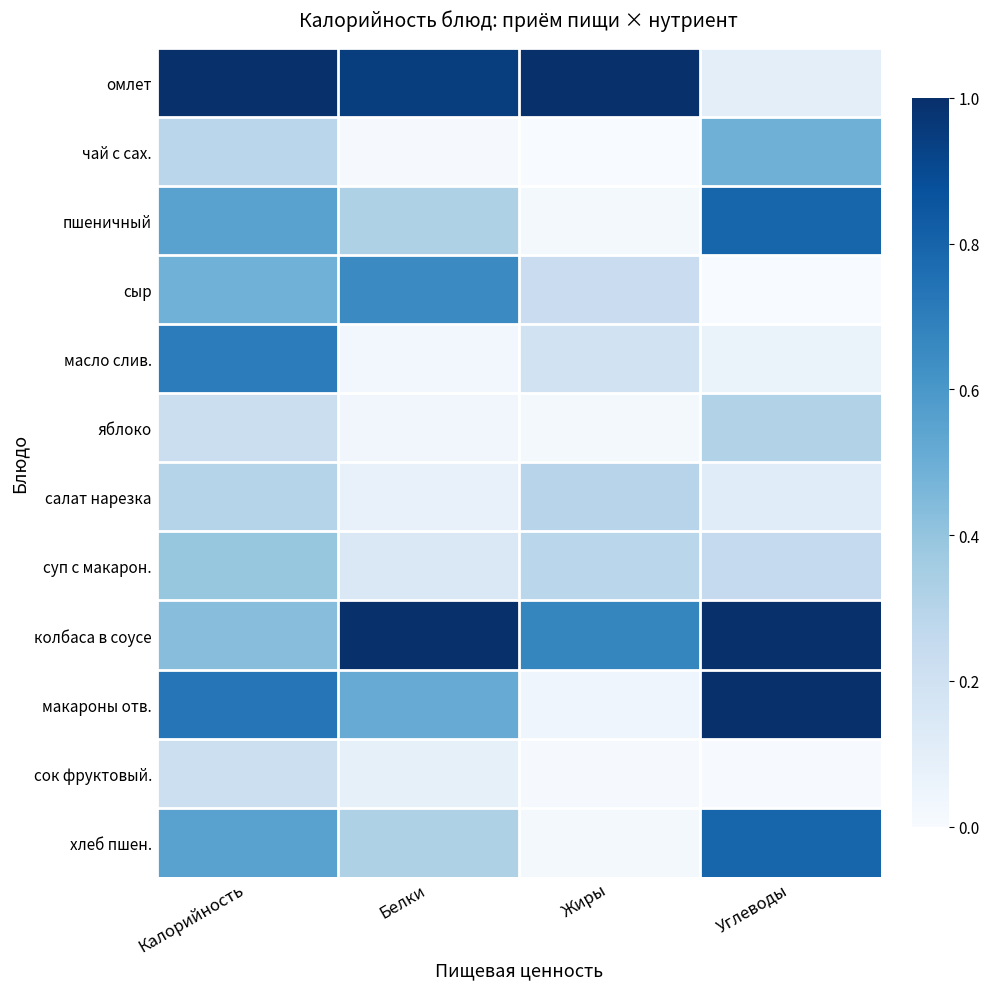

How many series are shown in this chart?

12